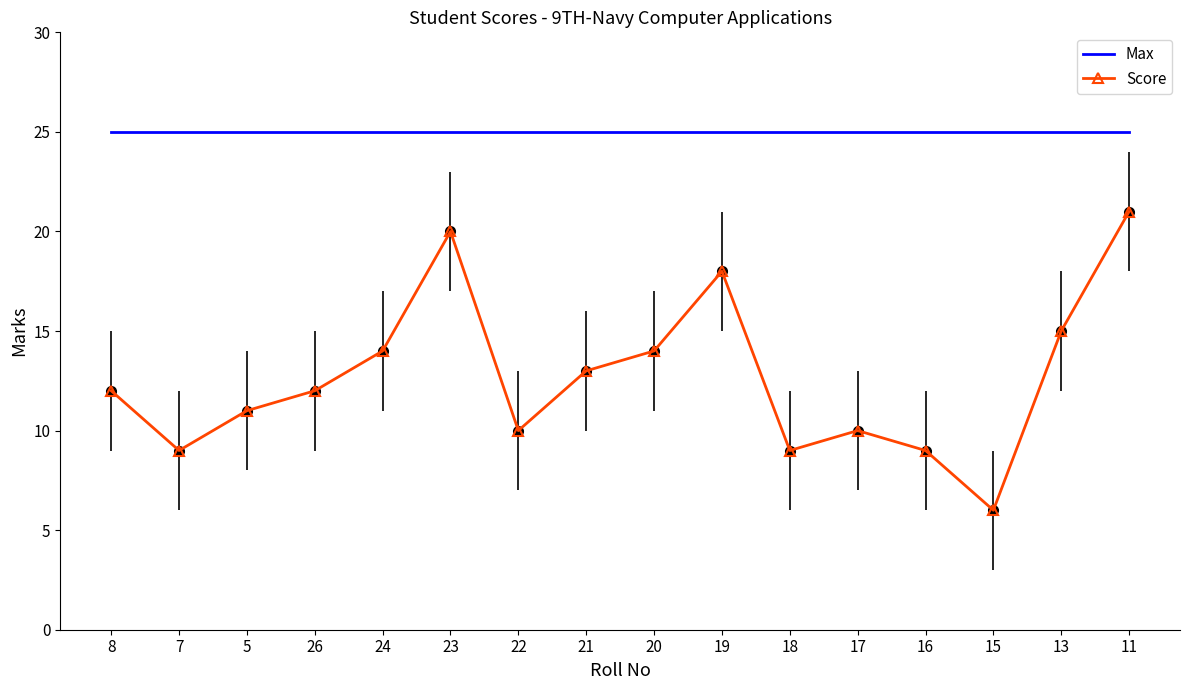

List the series in order of their peak value, highest first.

Max, Score